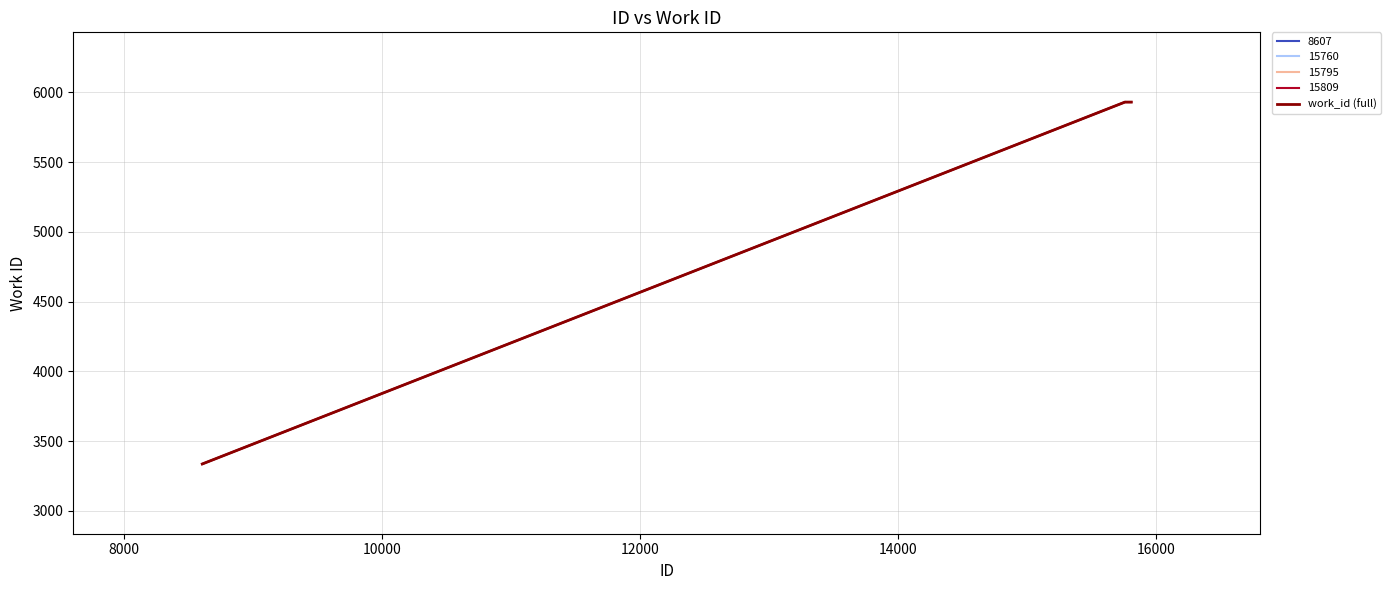

Is it true that the value at 6000 is 1459?

False